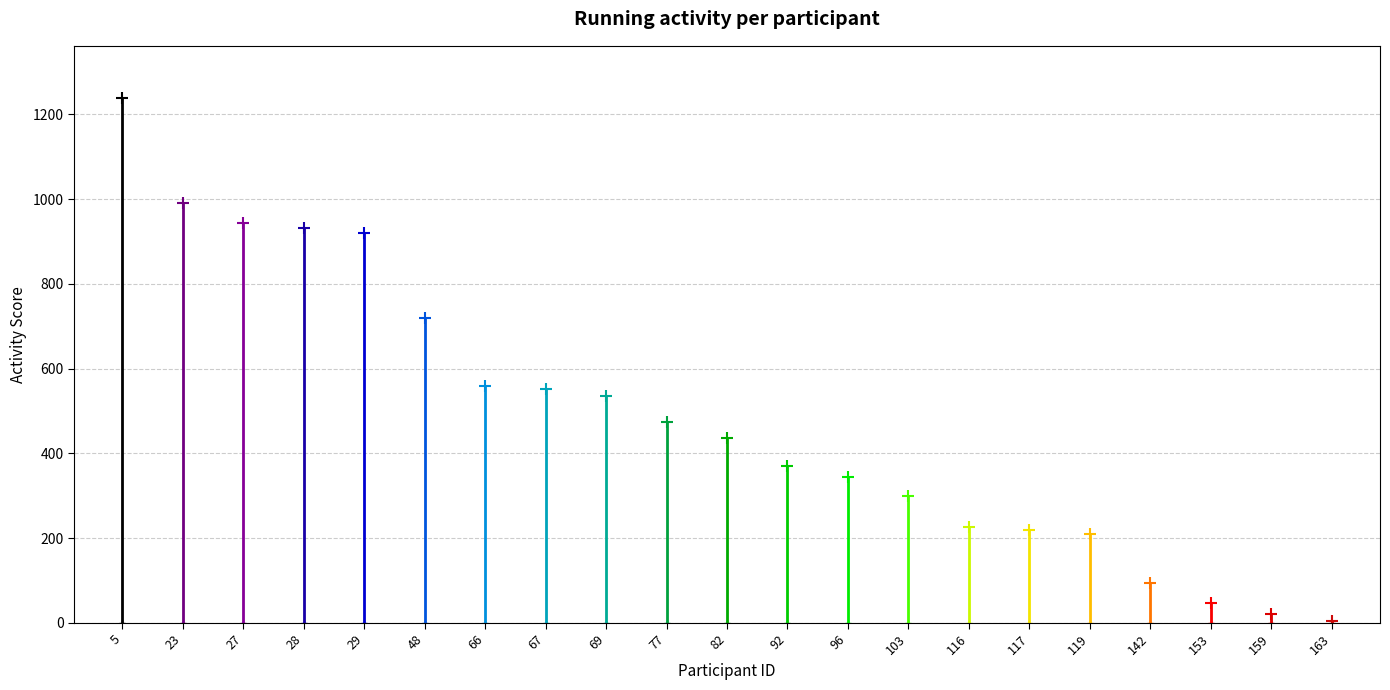

Is it true that the value at 69 is 877.1?

False